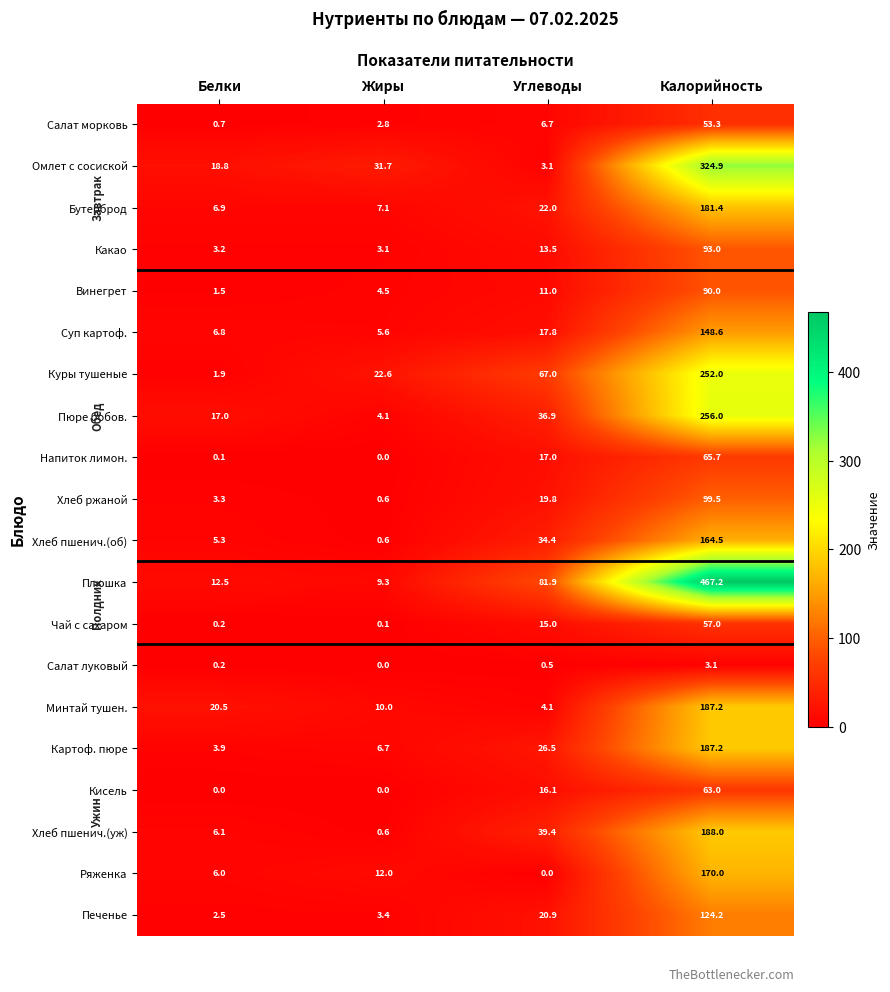

Which series has the widest spread of values?

Плюшка